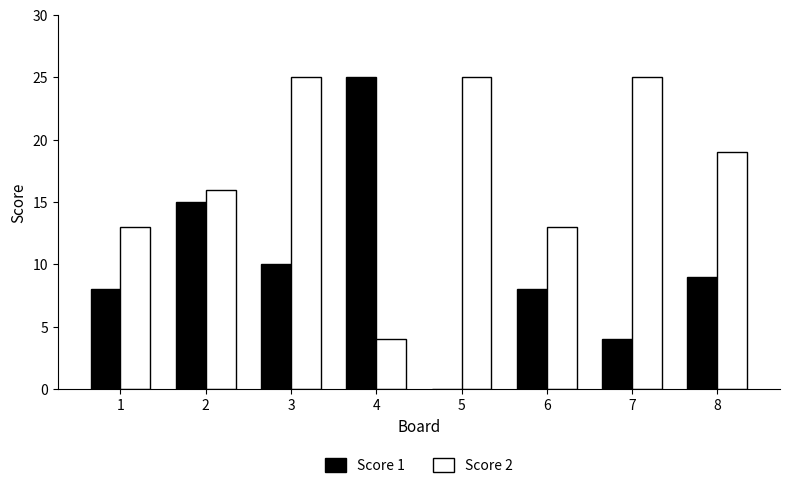

Is it true that Score 2 equals 16 at 2?

True